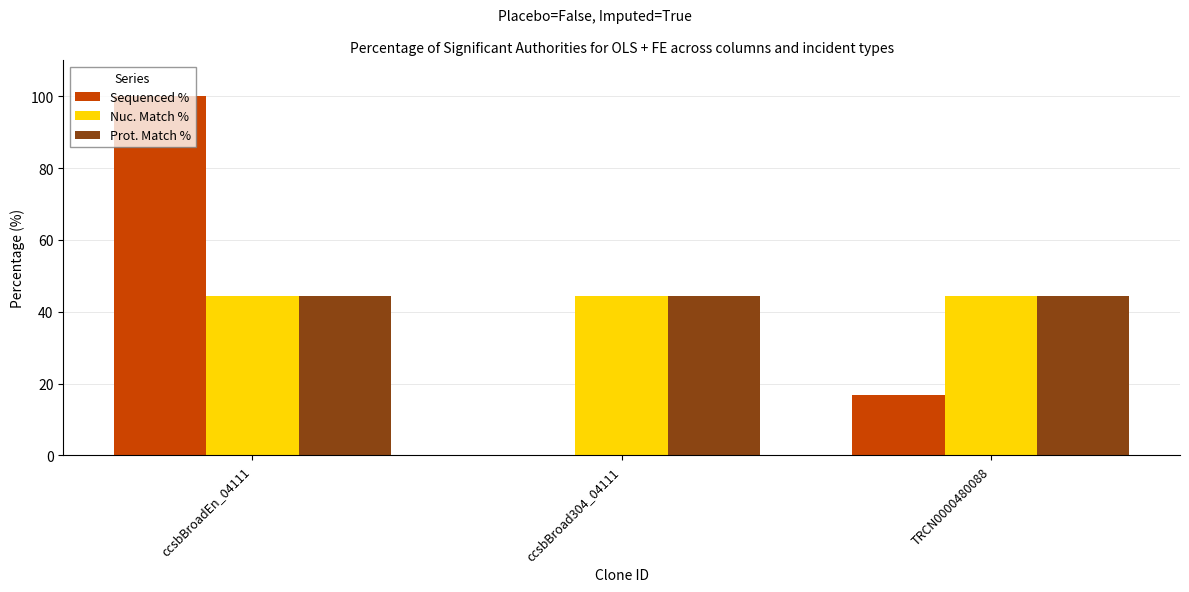

What is the sum of the Nuc. Match % values at ccsbBroad304_04111 and ccsbBroadEn_04111?

88.6